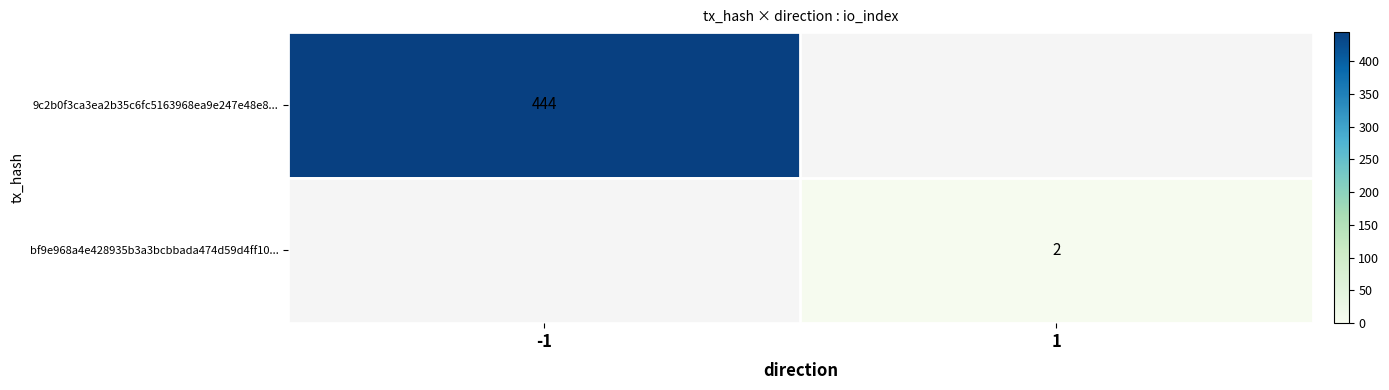

The 9c2b0f3ca3ea2b35c6fc5163968ea9e247e48e8... series shows 131 at -1. True or false?

False